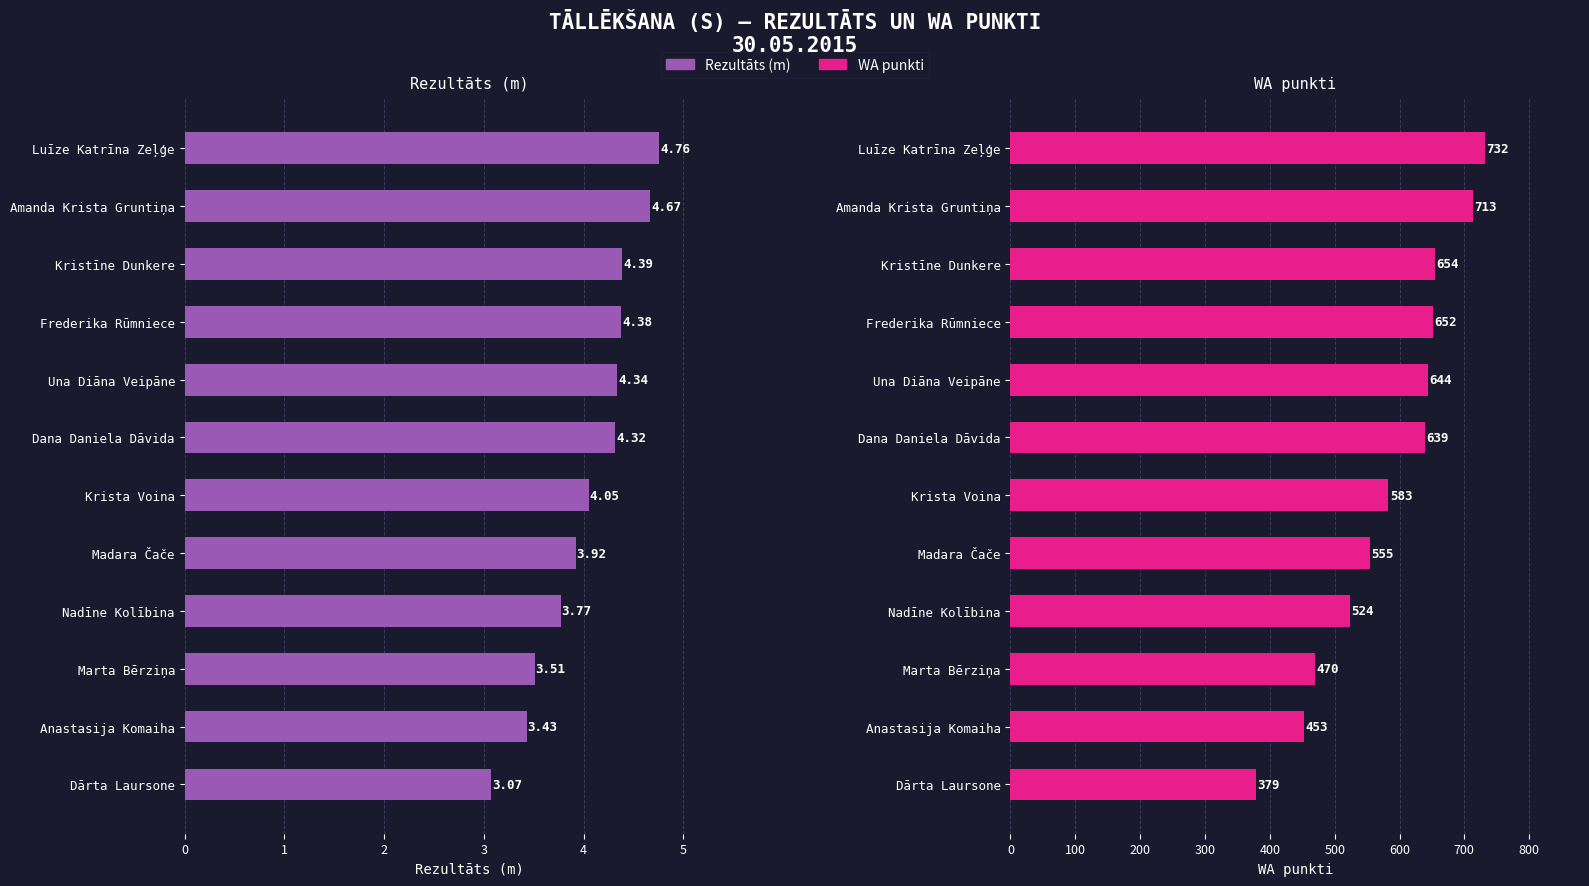

How many groups of bars are there?

12